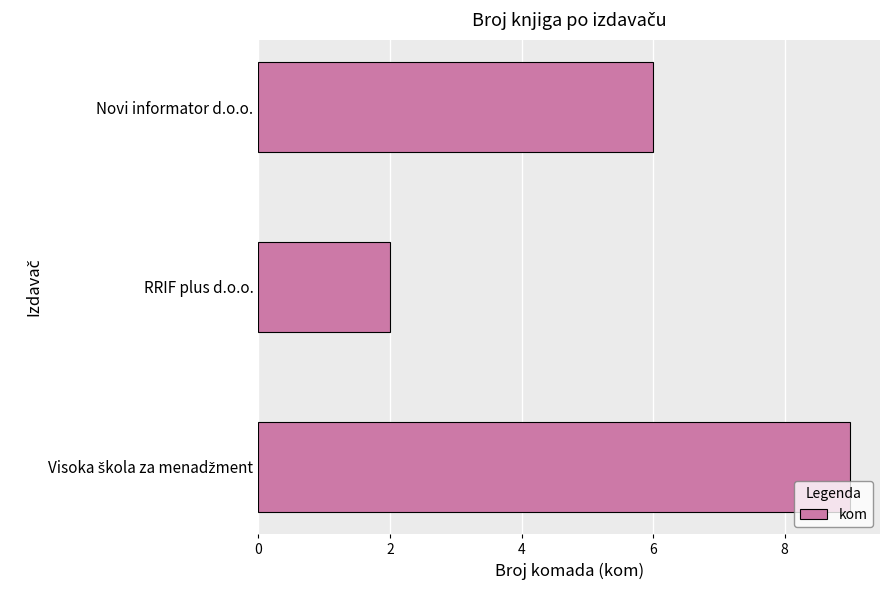

Does the chart contain any negative values?

No